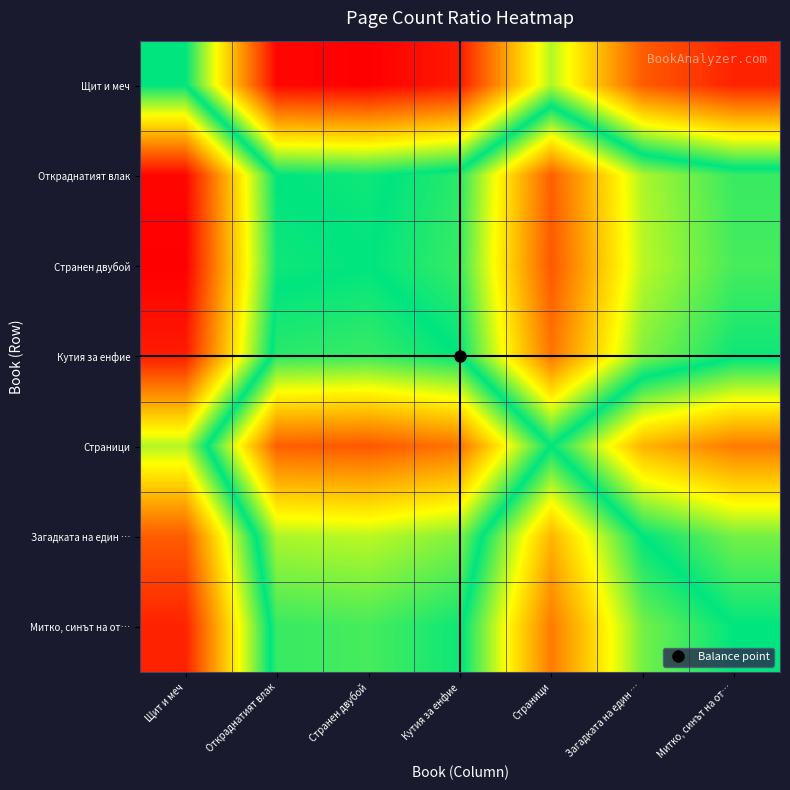

What is the difference between the highest and lowest values at Кутия за енфие?

2.3